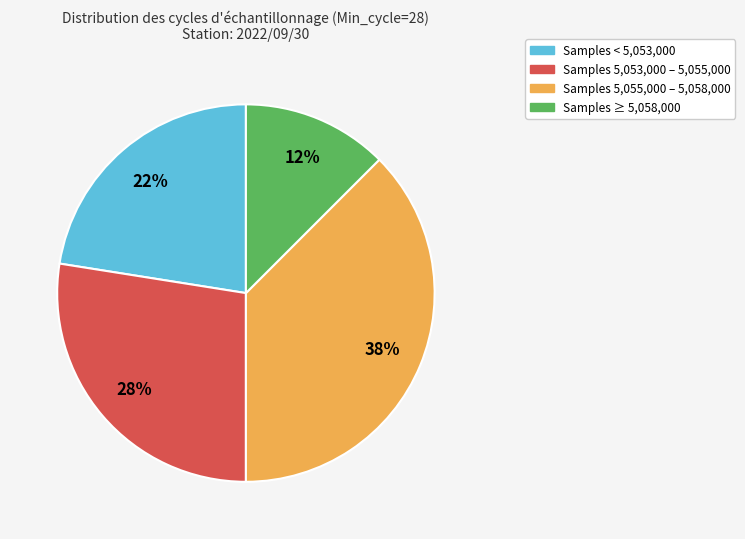

Is there a majority slice in this chart?

No